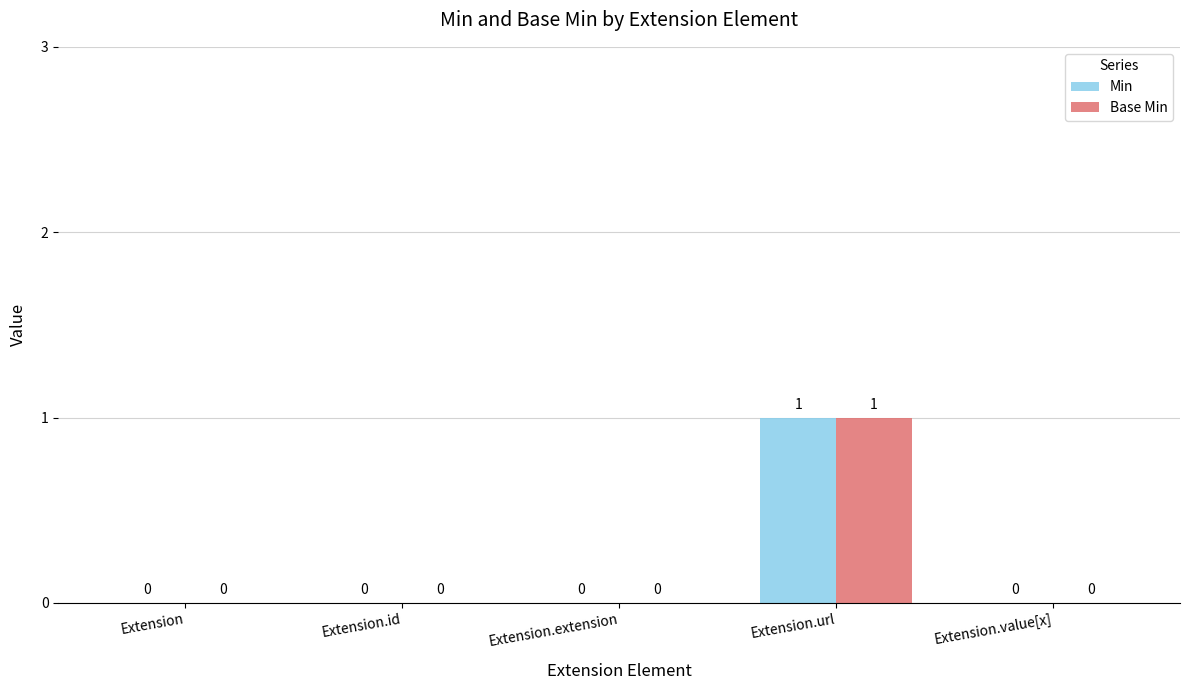

True or false: Base Min has a value of 0 at Extension.

True